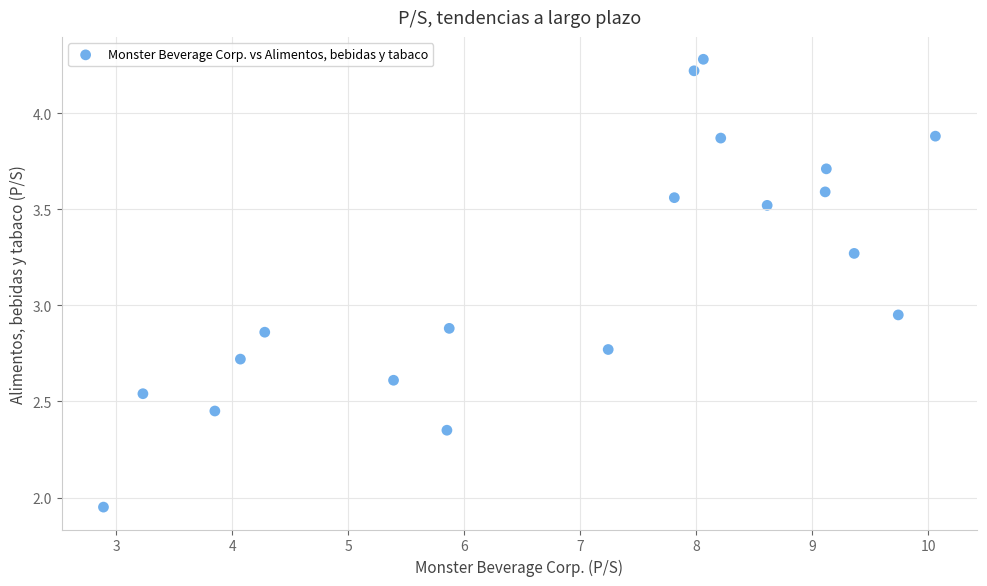

What is the range of Y values (max minus min)?

2.3